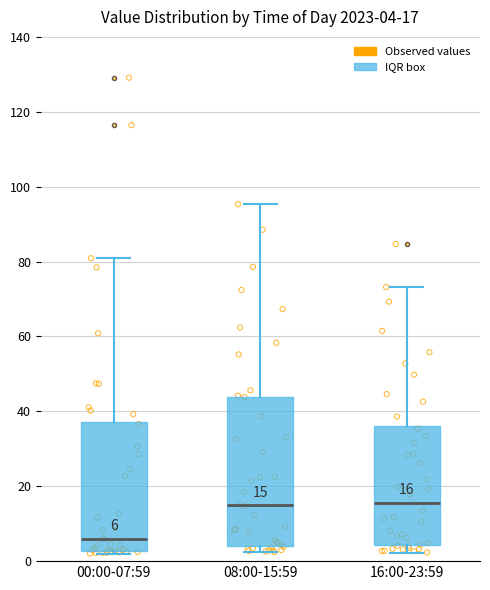

Which box has the lowest median line?

00:00-07:59